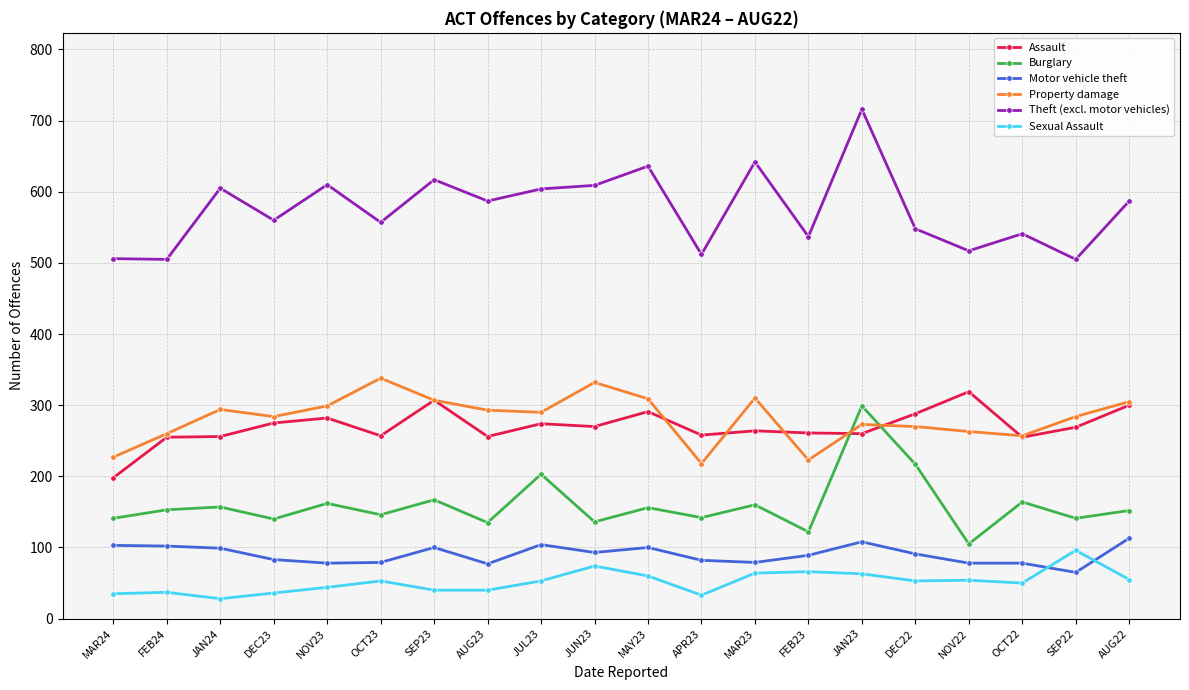

True or false: Burglary has a value of 156 at MAY23.

True